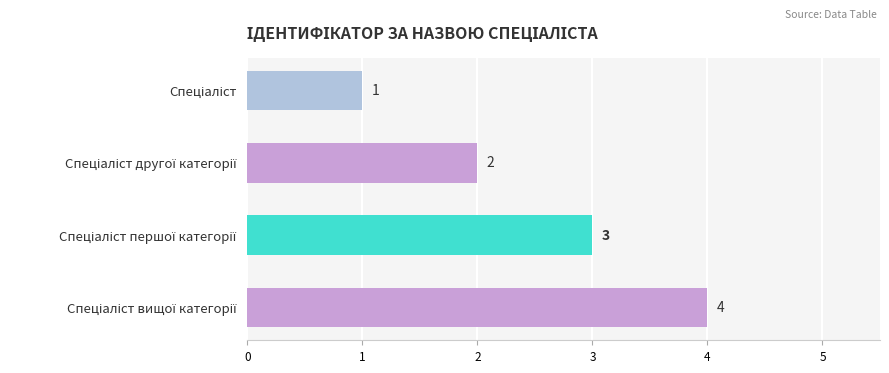

How many values are between 2 and 4?

3